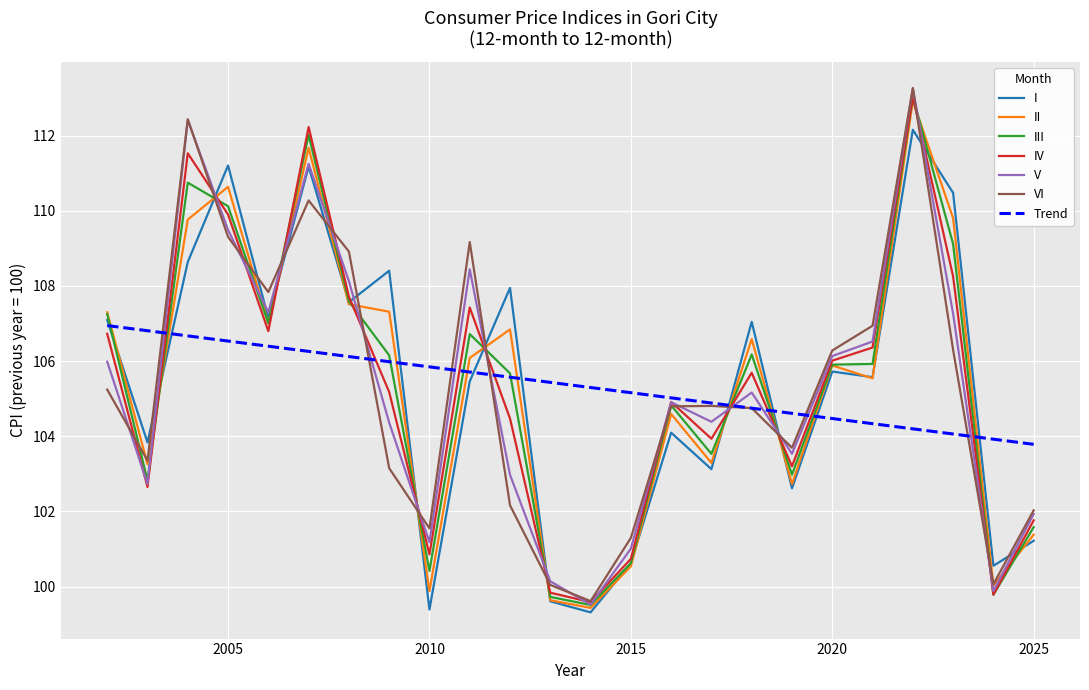

What is the minimum value for Trend?

103.8